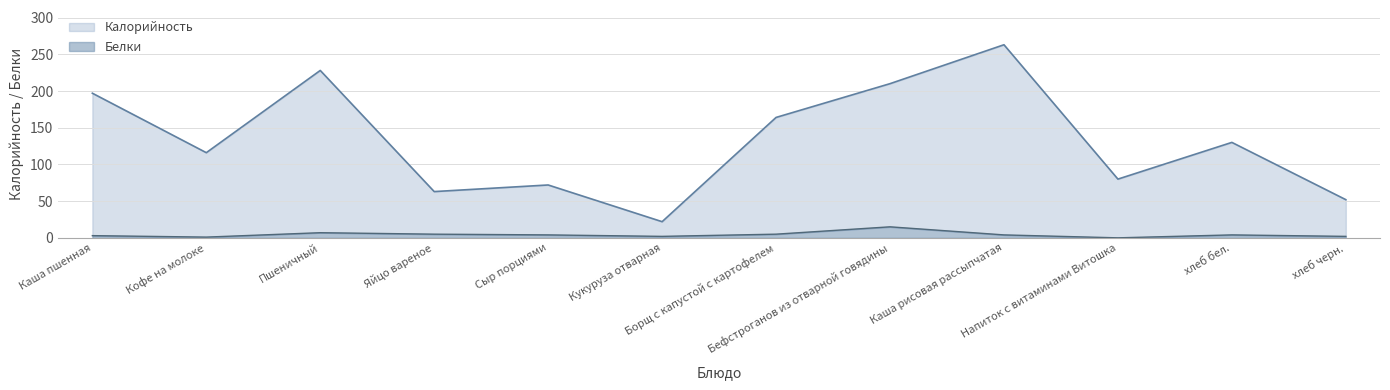

True or false: Белки has a value of 4 at Сыр порциями.

True